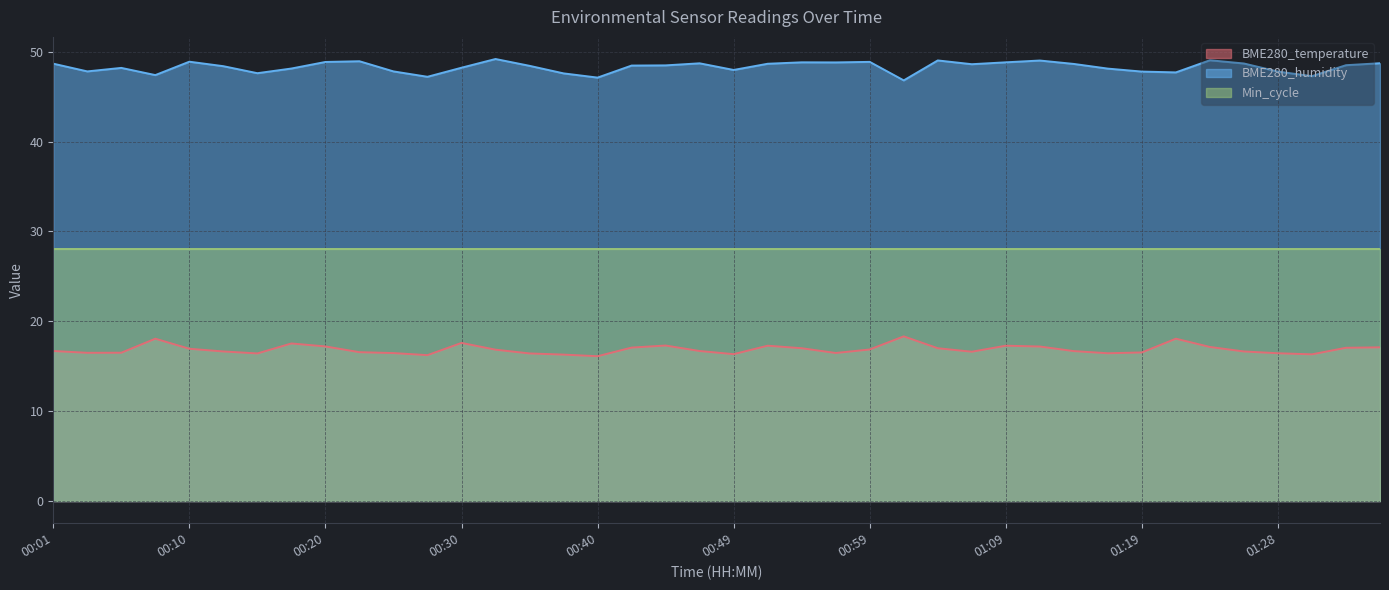

What is the label of the 24th point from the right?

00:40